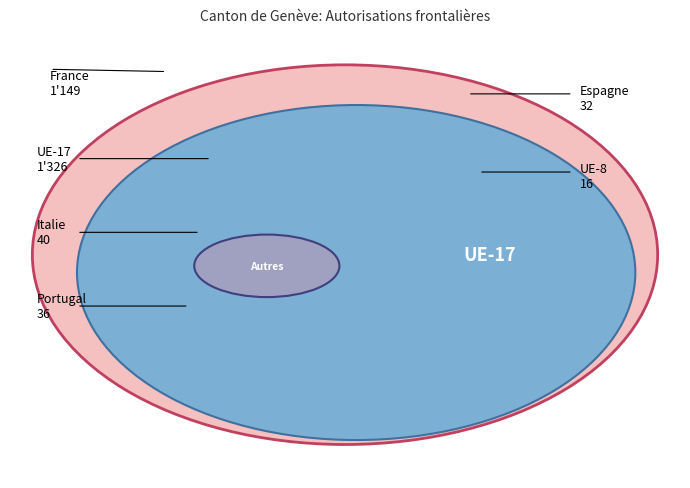

To the nearest percent, what portion does Portugal represent?

1%